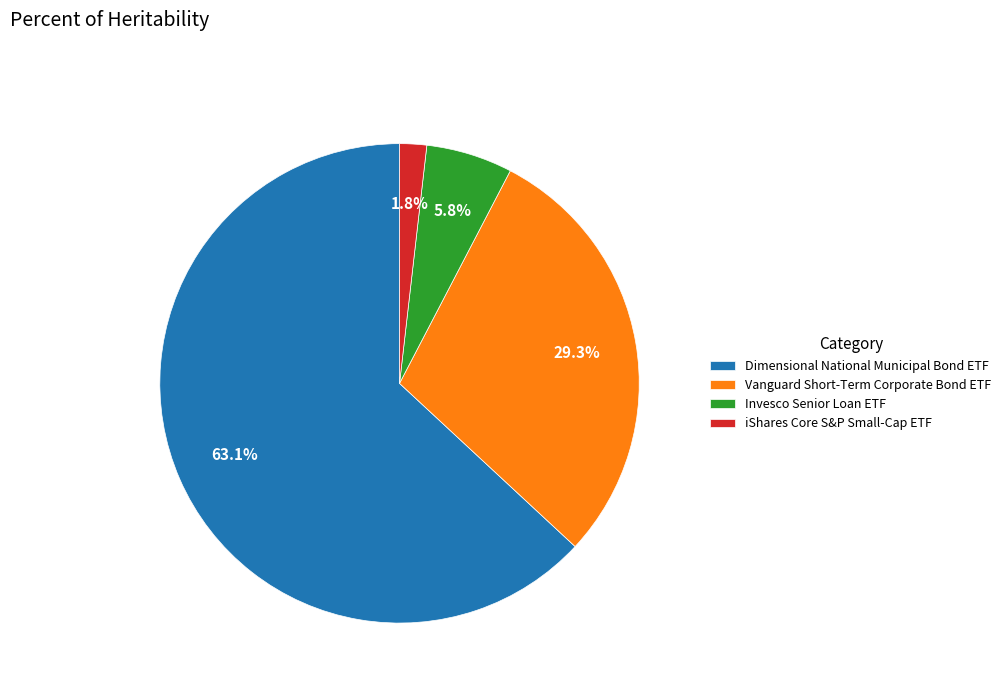

What is the majority slice?

Dimensional National Municipal Bond ETF